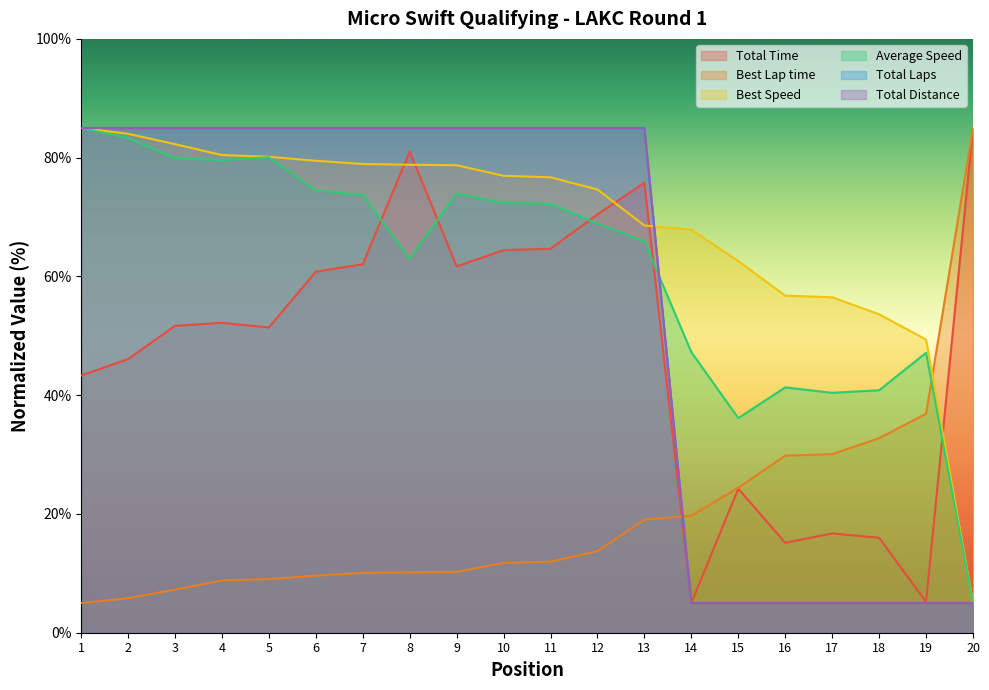

What is the minimum value for Total Time?

5.0